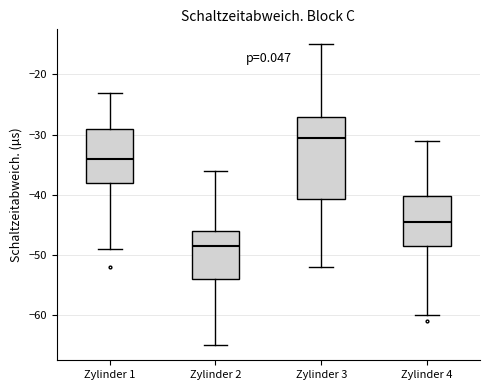

Which box's median line is the lowest?

Zylinder 2